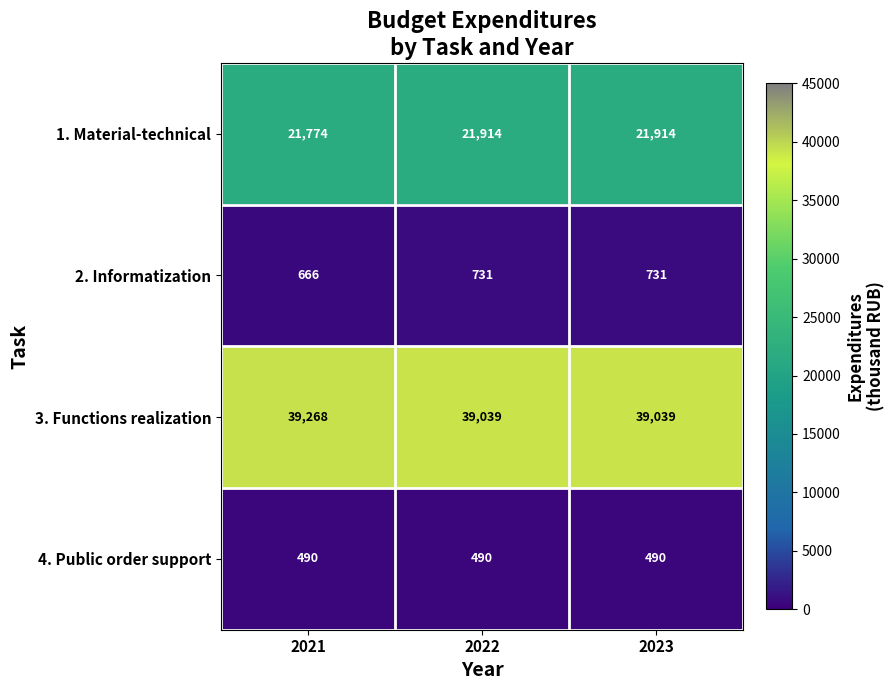

The 3. Functions realization series shows 24792 at 2023. True or false?

False